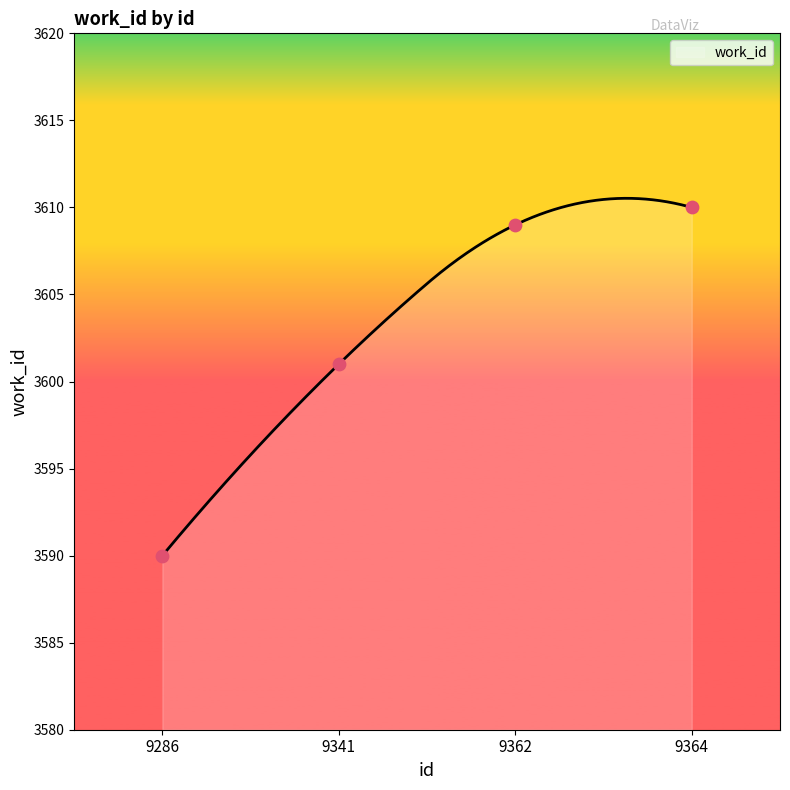

What is the ratio of the value at 9362 to the value at 9286?

1.0